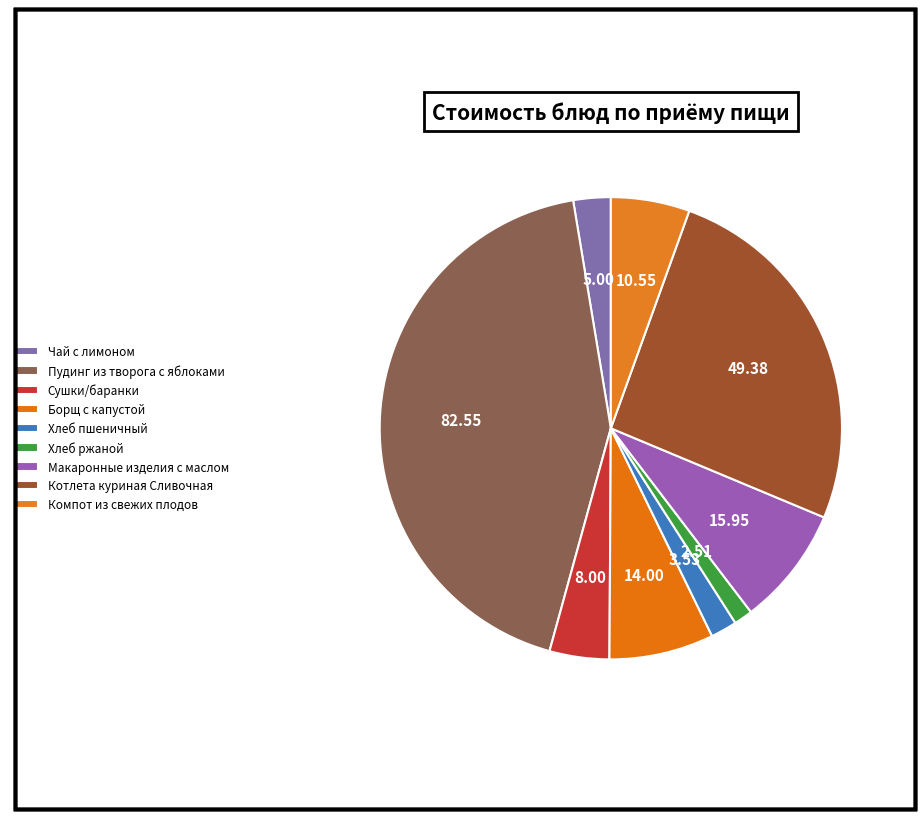

True or false: Борщ с капустой accounts for 7% of the total.

True